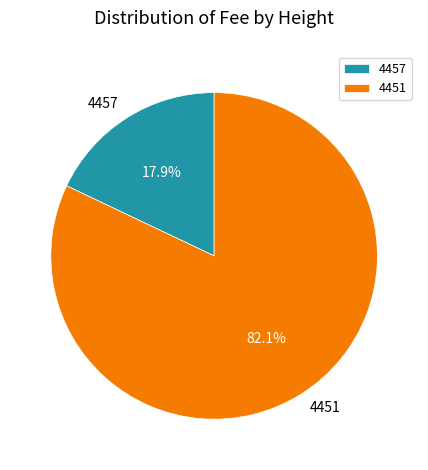

Combined, what portion of the pie is 4457 and 4451?

100.0%